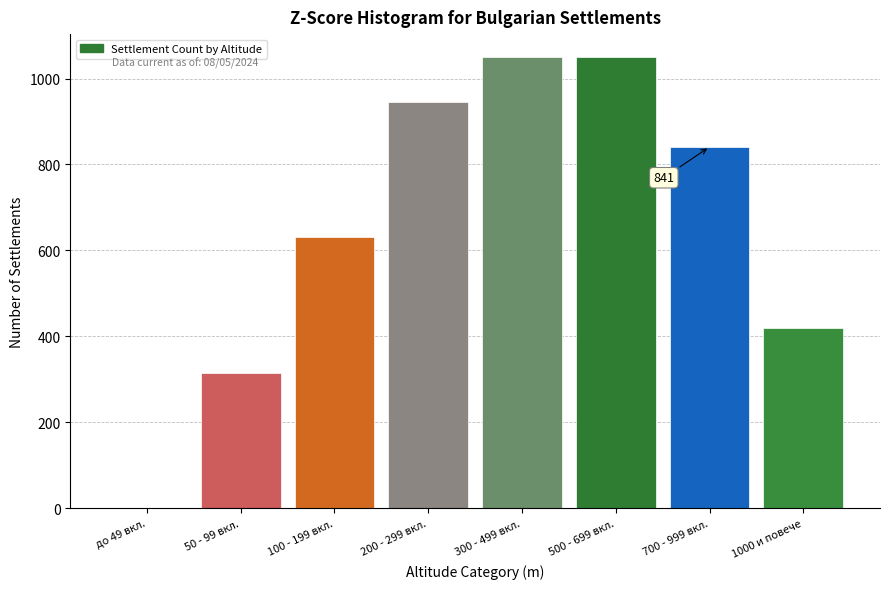

Reading left to right, list all the values displayed in this chart.

до 49 вкл.=0	50 - 99 вкл.=315	100 - 199 вкл.=631	200 - 299 вкл.=946	300 - 499 вкл.=1051	500 - 699 вкл.=1051	700 - 999 вкл.=841	1000 и повече=420